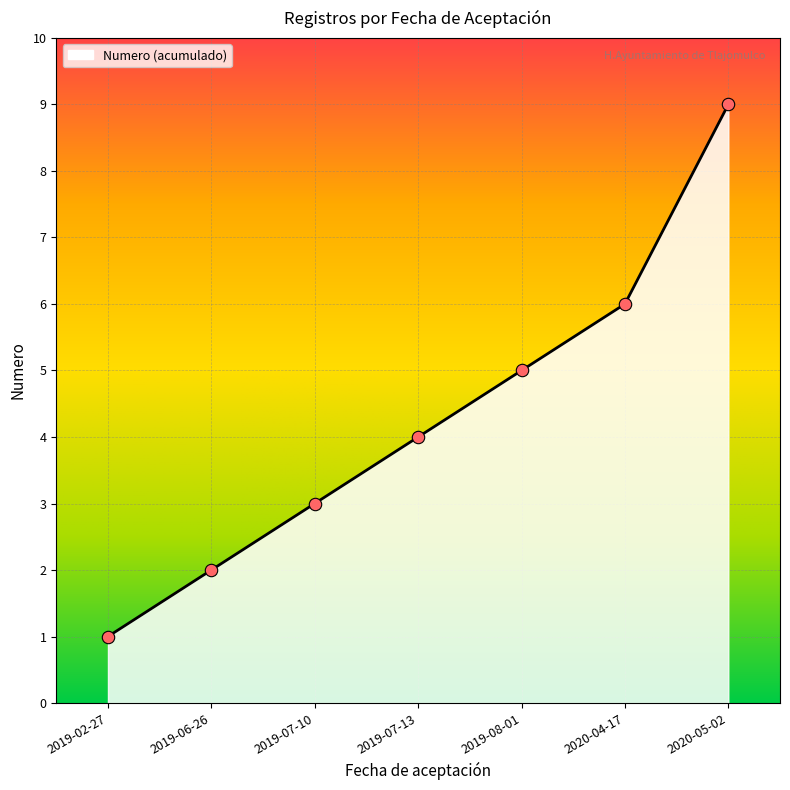

Between 2020-05-02 and 2019-08-01, which is larger?

2020-05-02